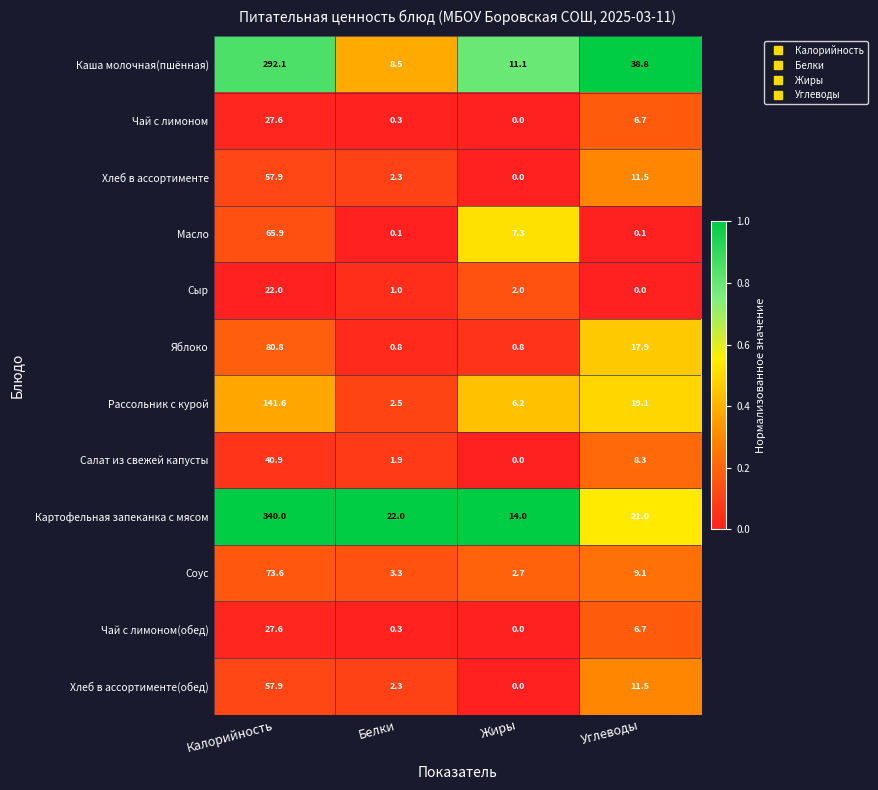

Which series has the widest spread of values?

Картофельная запеканка с мясом